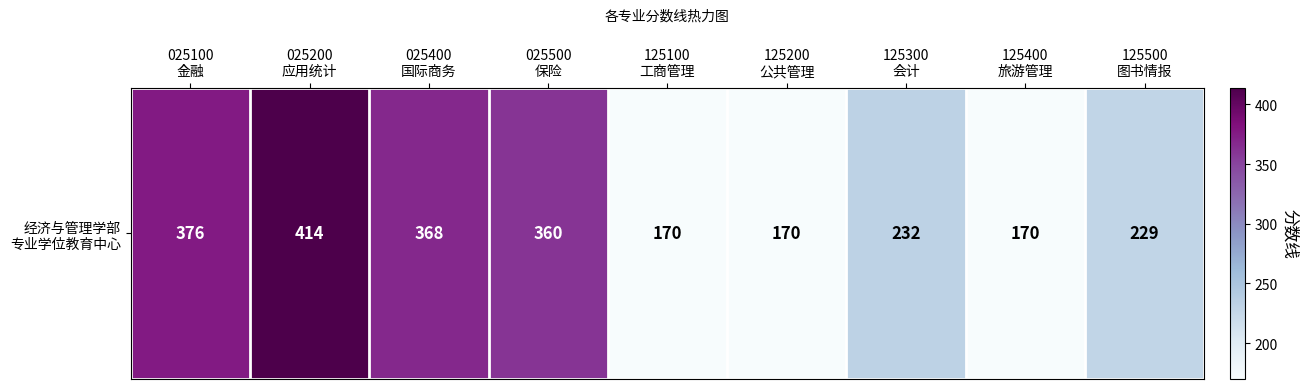

List the labels in order of value, smallest first.

125100
工商管理, 125200
公共管理, 125400
旅游管理, 125500
图书情报, 125300
会计, 025500
保险, 025400
国际商务, 025100
金融, 025200
应用统计